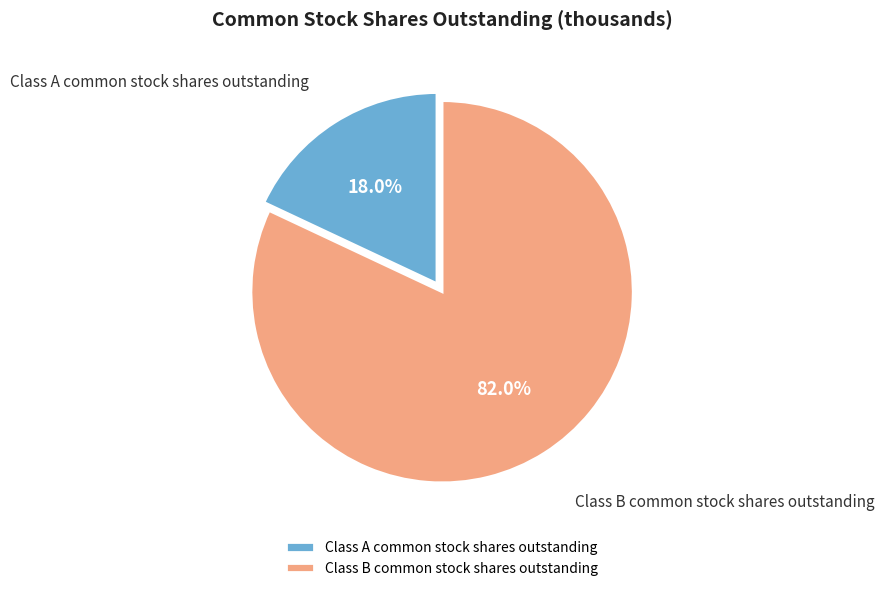

What is the total percentage of Class A common stock shares outstanding and Class B common stock shares outstanding?

100.0%